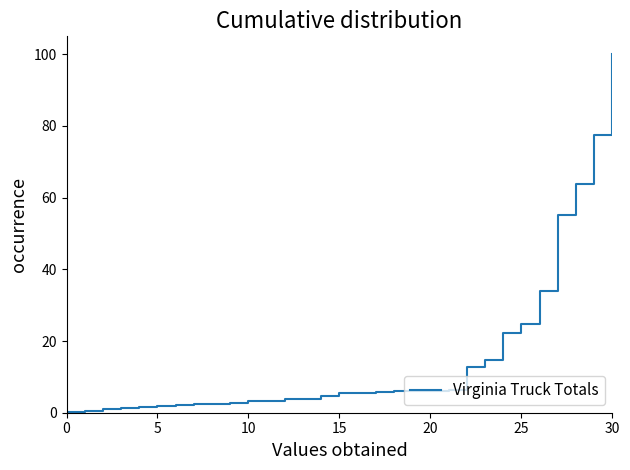

What is the maximum value shown in the chart?

100.0